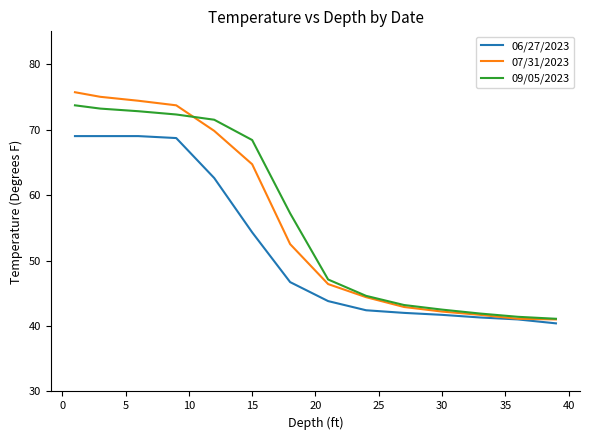

What is the smallest value displayed?

40.4